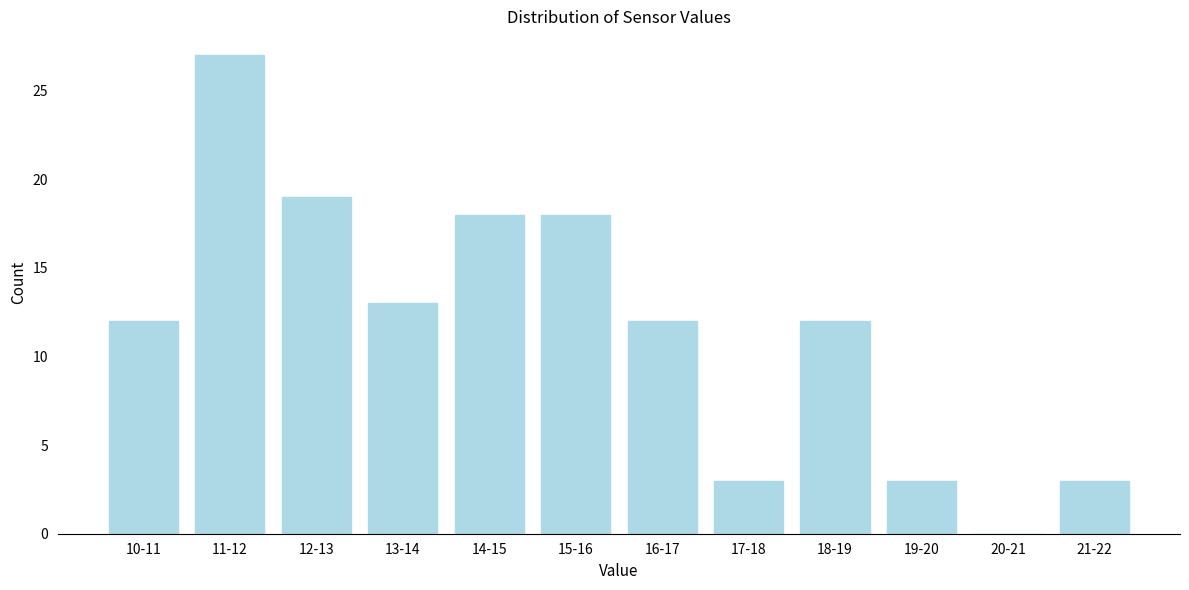

Reading right to left, what are all the values shown in this chart?

21-22=3	20-21=0	19-20=3	18-19=12	17-18=3	16-17=12	15-16=18	14-15=18	13-14=13	12-13=19	11-12=27	10-11=12